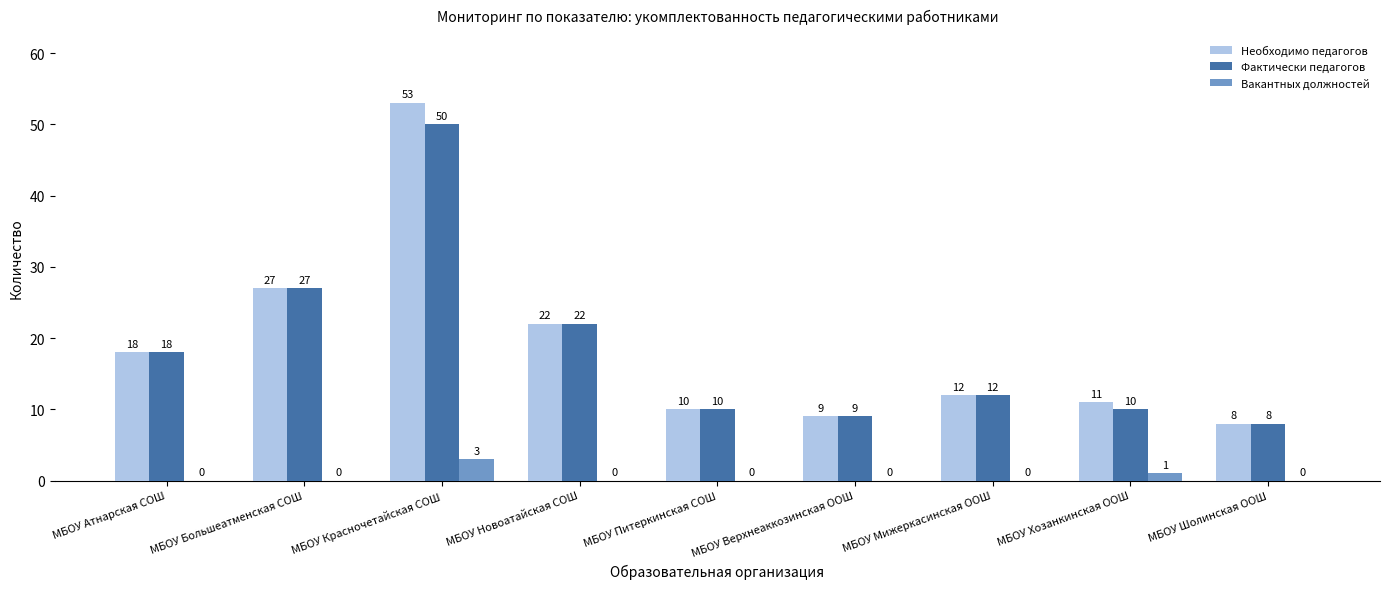

Is it true that Вакантных должностей equals 0 at МБОУ Атнарская СОШ?

True